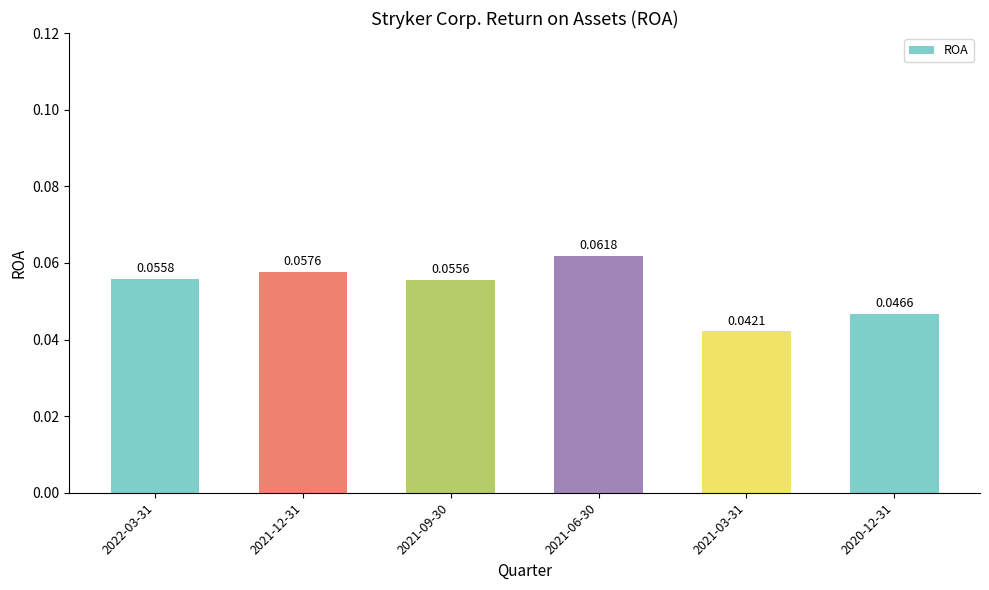

List the labels in order of value, smallest first.

2021-03-31, 2020-12-31, 2021-09-30, 2022-03-31, 2021-12-31, 2021-06-30